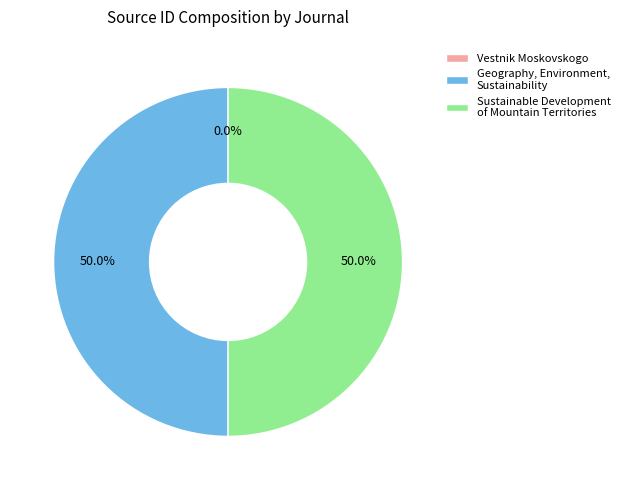

What is the ratio of the value at Sustainable Development of Mountain Territories to the value at Geography, Environment, Sustainability?

1.0